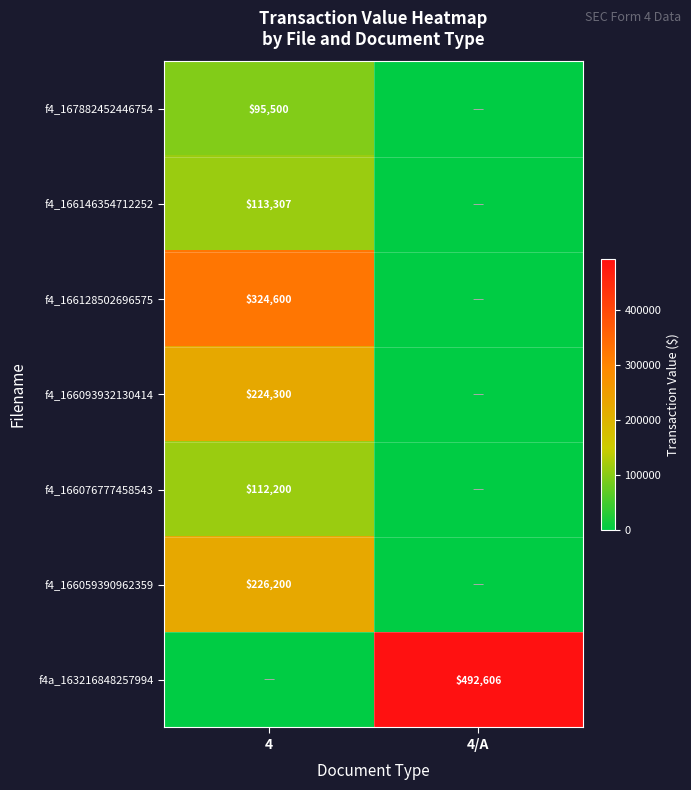

Is it true that f4_166059390962359 equals 226200 at 4?

True